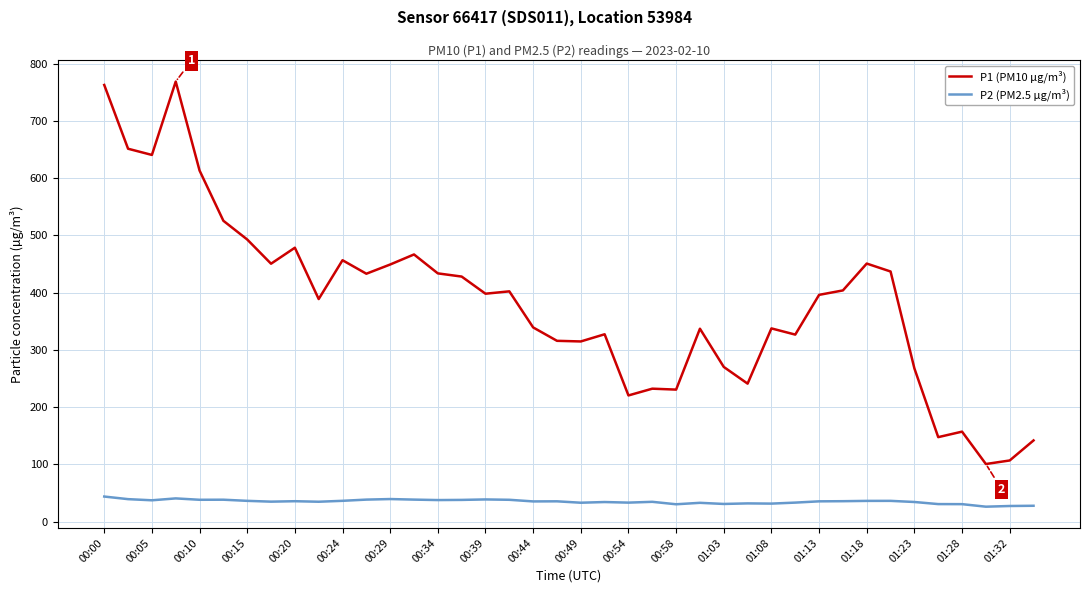

At how many categories does at least one series exceed 262?

31